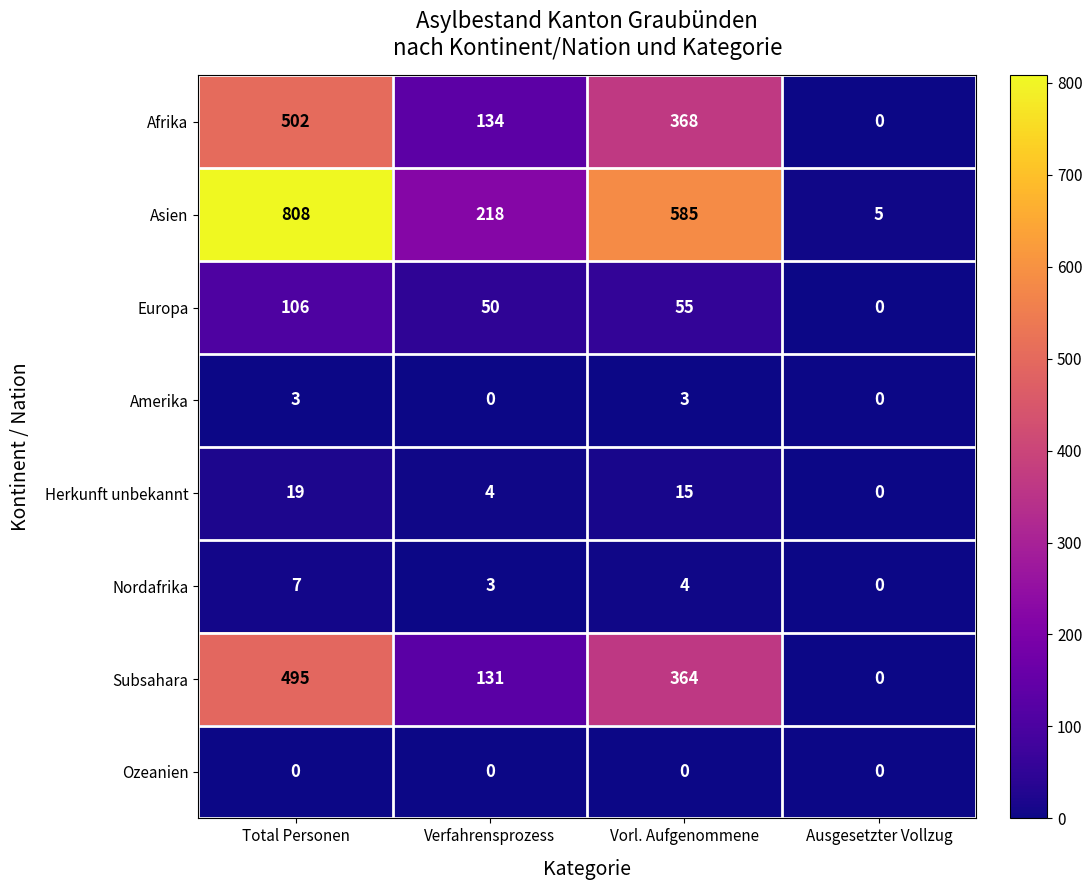

Which series has the largest total across all categories?

Asien